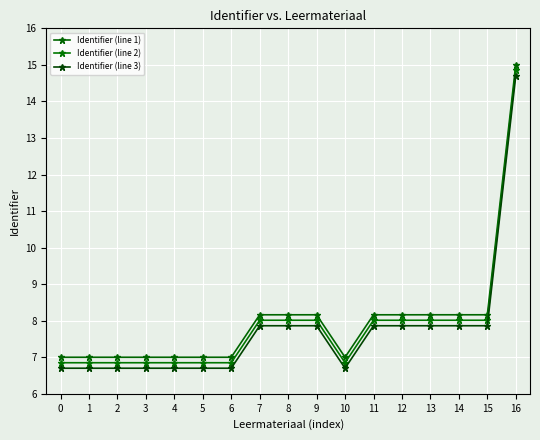

True or false: Identifier (line 3) has more than 1 interior local peaks.

True